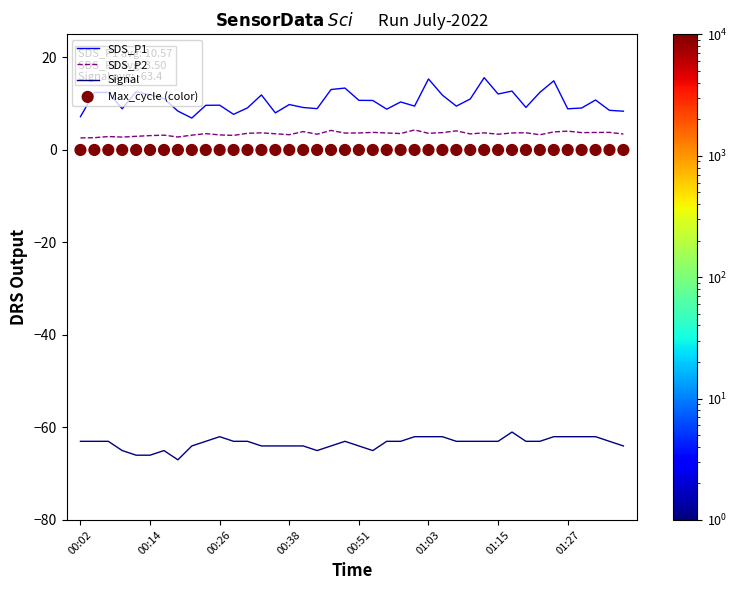

What are all the series names shown in the legend?

SDS_P1, SDS_P2, Signal, Max_cycle (color)